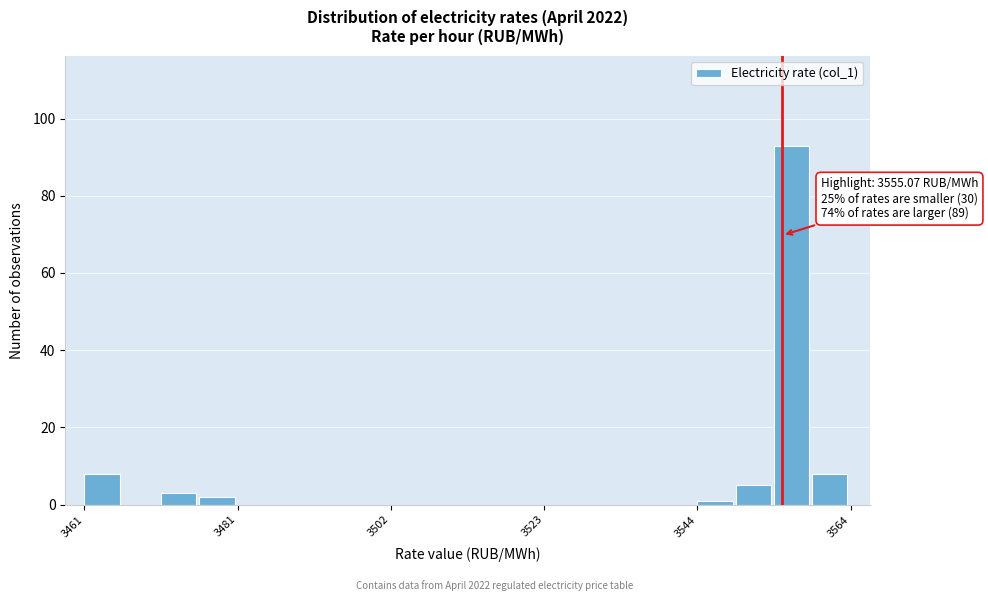

Read against the x-axis, roughly where is the centre of the tallest bar?

3555